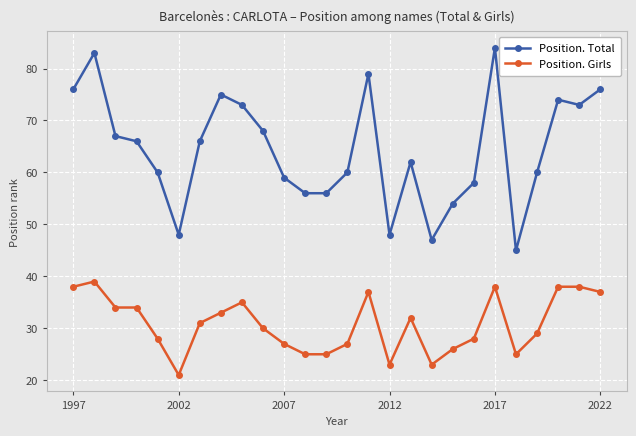

How many values in the Position. Girls series are below 31?

13